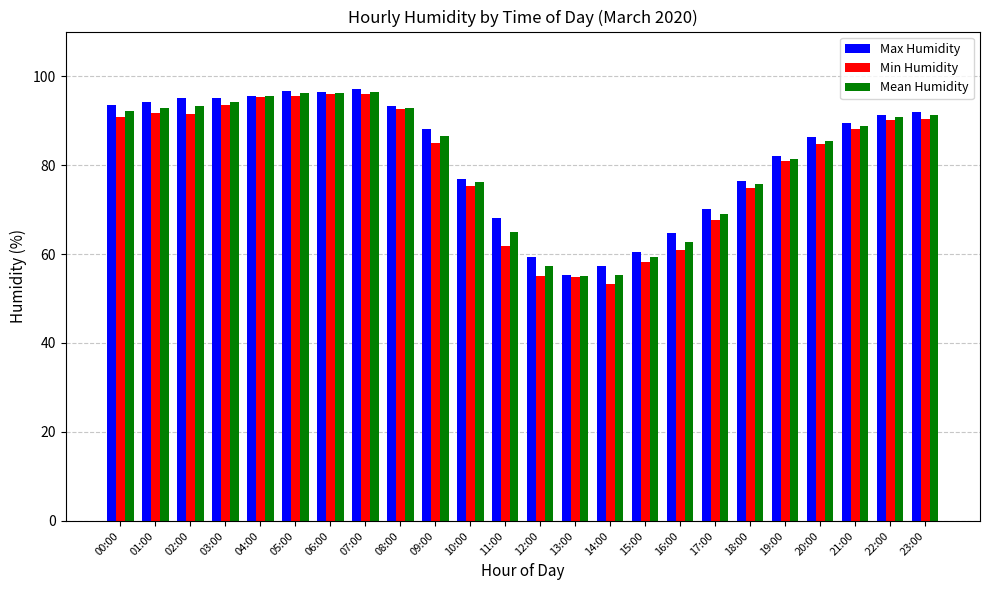

True or false: Min Humidity has a value of 95.6 at 05:00.

True